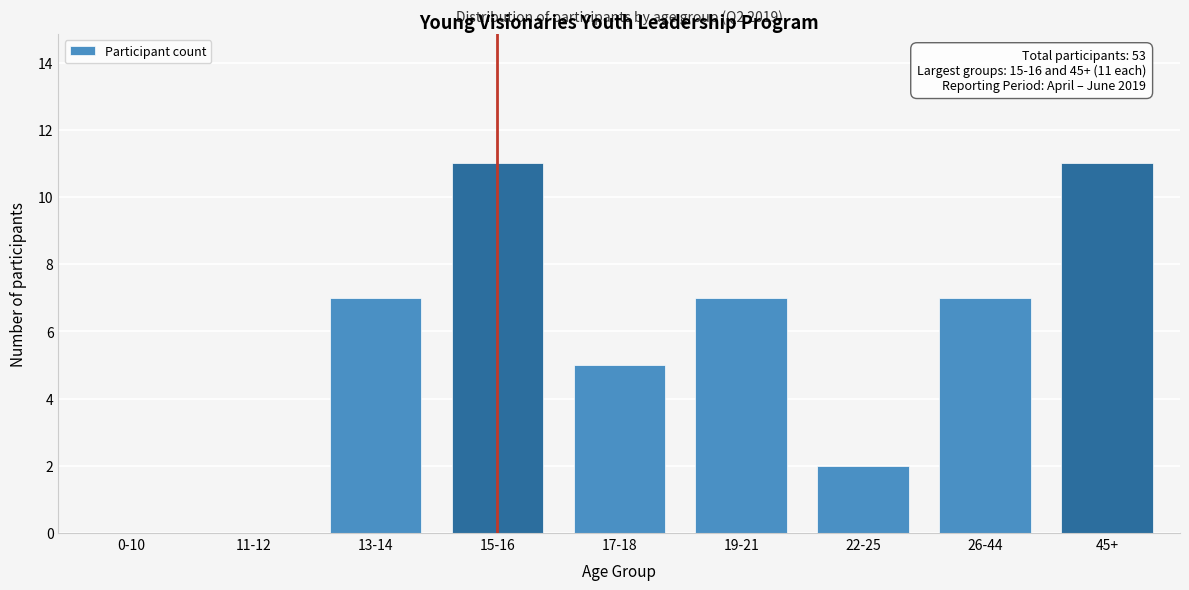

Reading right to left, what are all the values shown in this chart?

45+=11	26-44=7	22-25=2	19-21=7	17-18=5	15-16=11	13-14=7	11-12=0	0-10=0